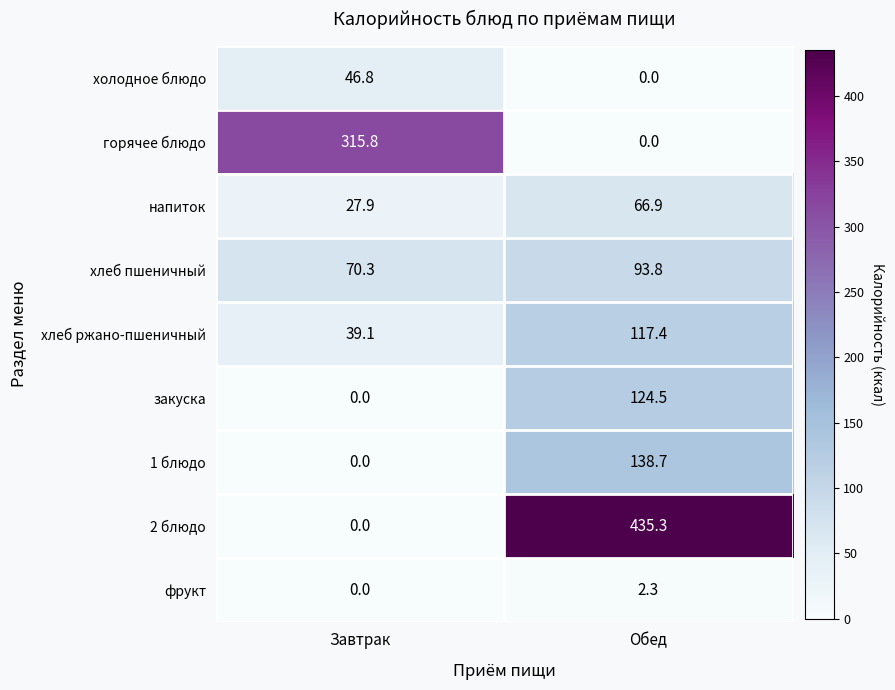

What is the sum of all закуска values?

124.5